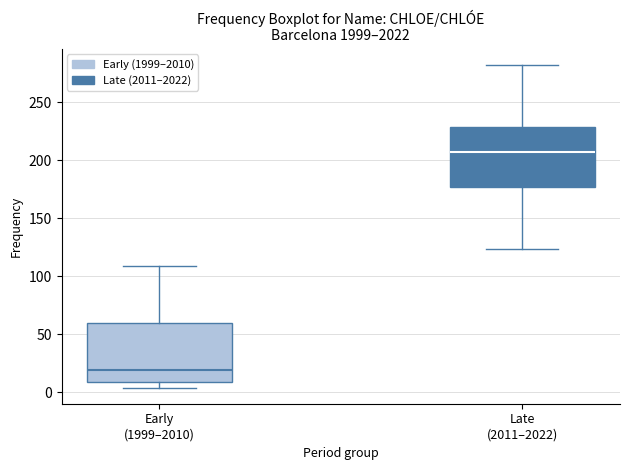

Reading left to right, transcribe this box plot: for each box, give where its median line is, the range the box spans, and where its two whiskers end, as read against the y-axis. The values are not printed on the chart, so give them approximately, as read against the axis.

Early (1999–2010): median 20, box 10 to 60, whiskers 5 to 110
Late (2011–2022): median 205, box 175 to 230, whiskers 125 to 280